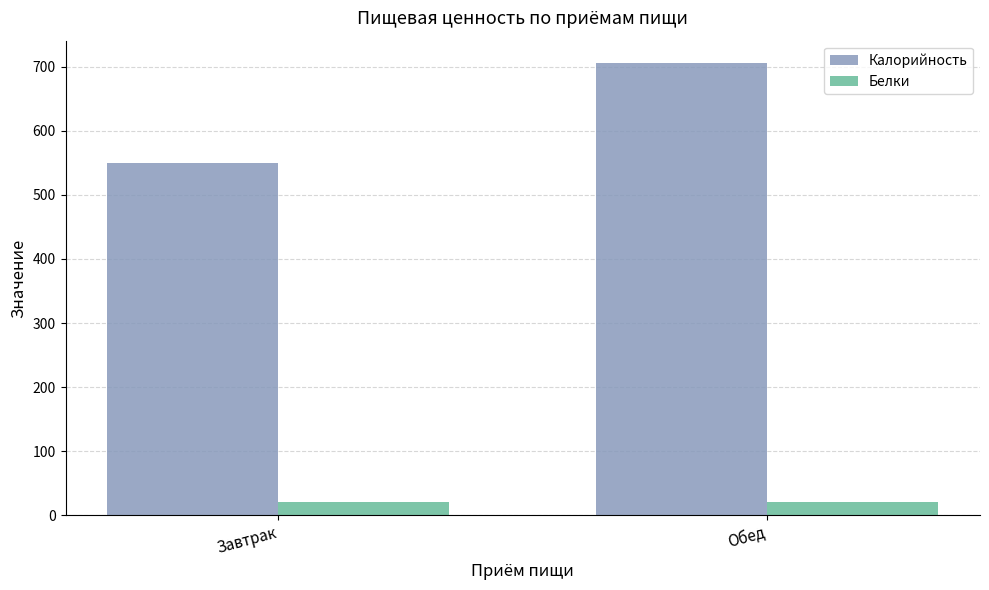

What is the lowest value of the Белки series?

21.0